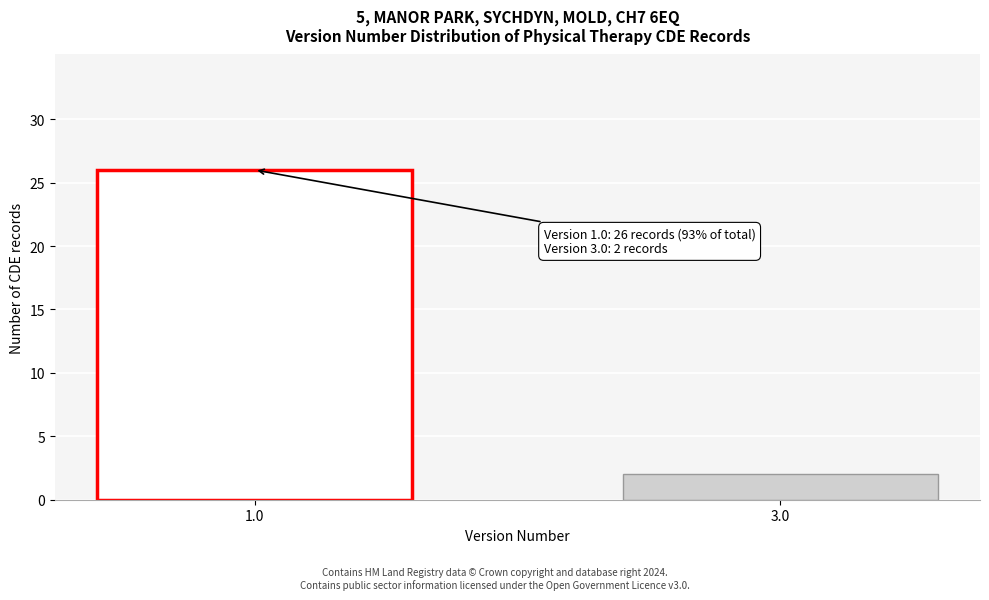

Reading left to right, transcribe all the data shown in this chart.

26	2